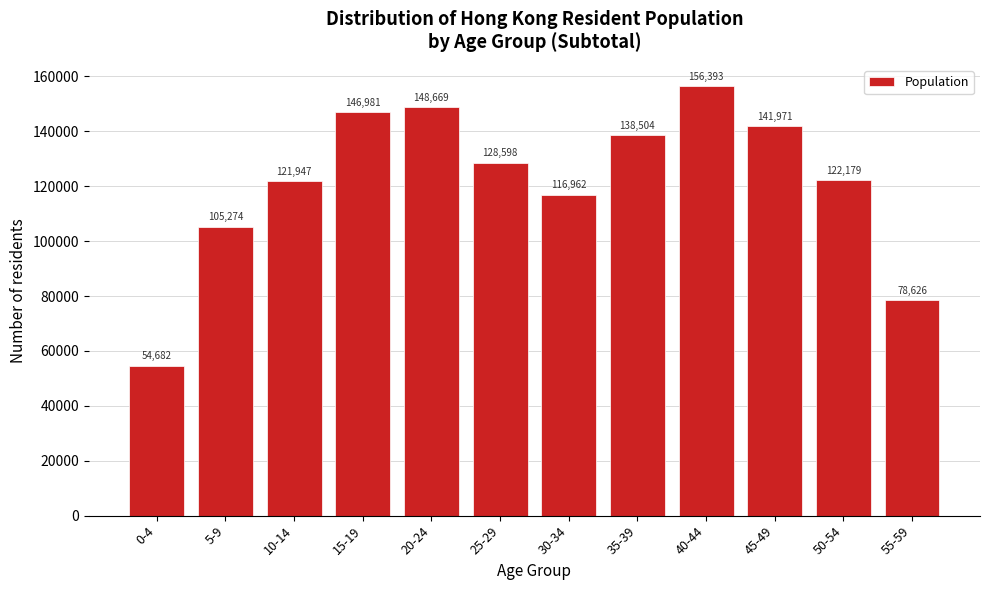

Reading left to right, transcribe all the data shown in this chart.

54682	105274	121947	146981	148669	128598	116962	138504	156393	141971	122179	78626